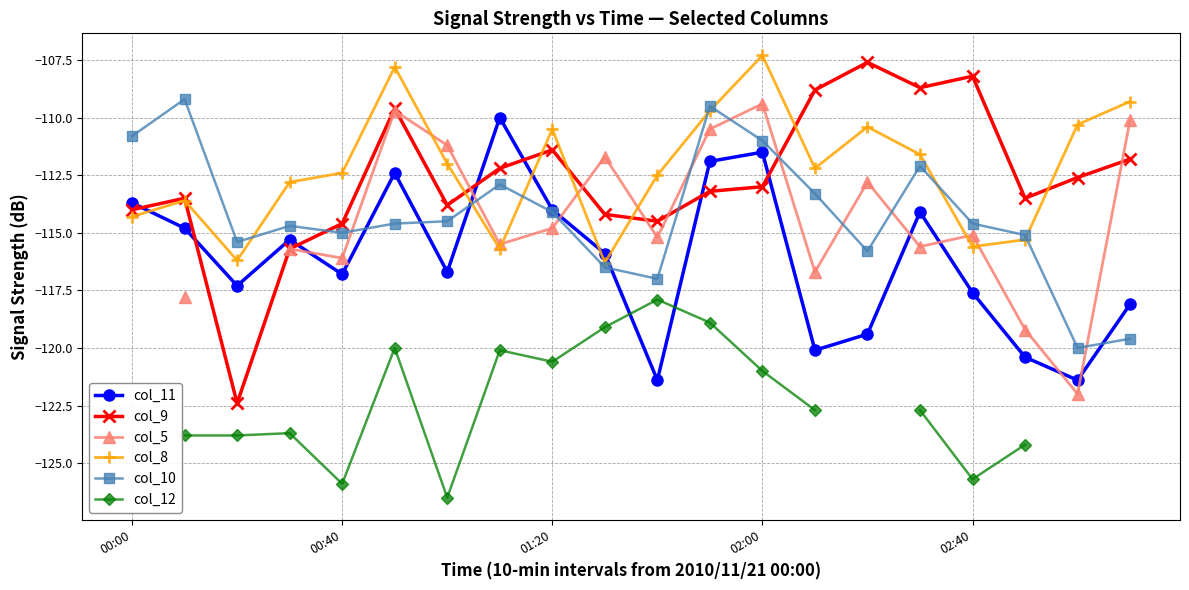

True or false: col_10 has more than 0 points higher than both neighbors.

True